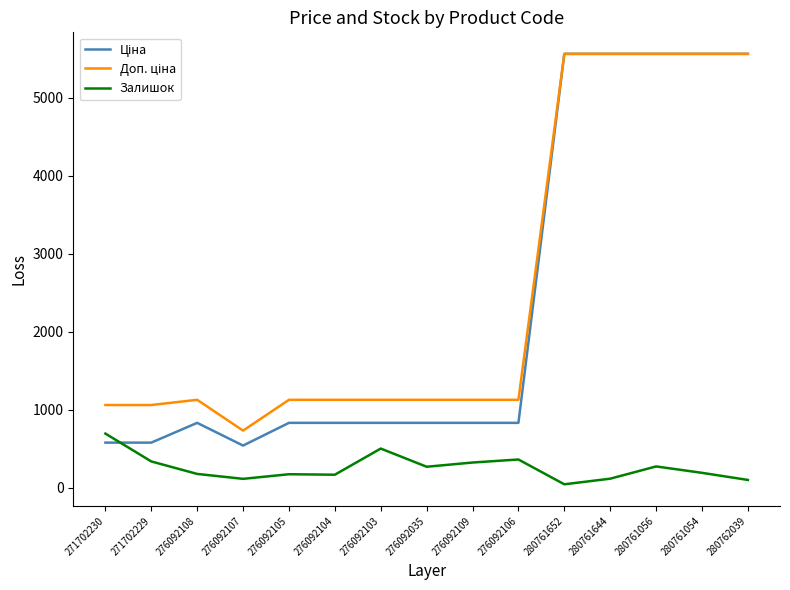

What is the total value across all series at 280761056?

11393.7